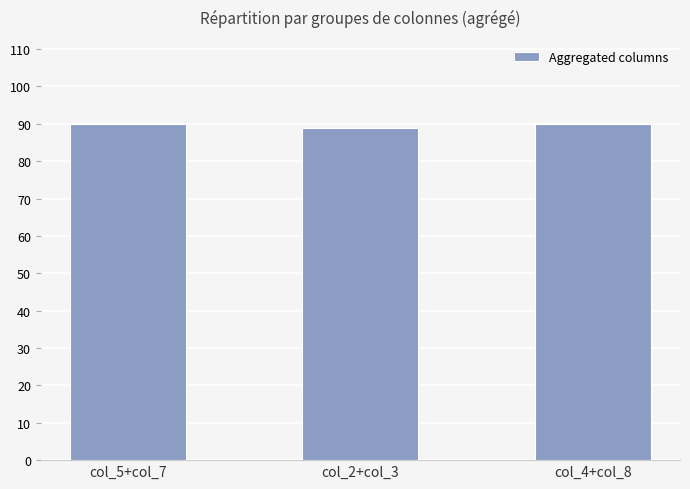

Is it true that the value at col_4+col_8 is 136?

False